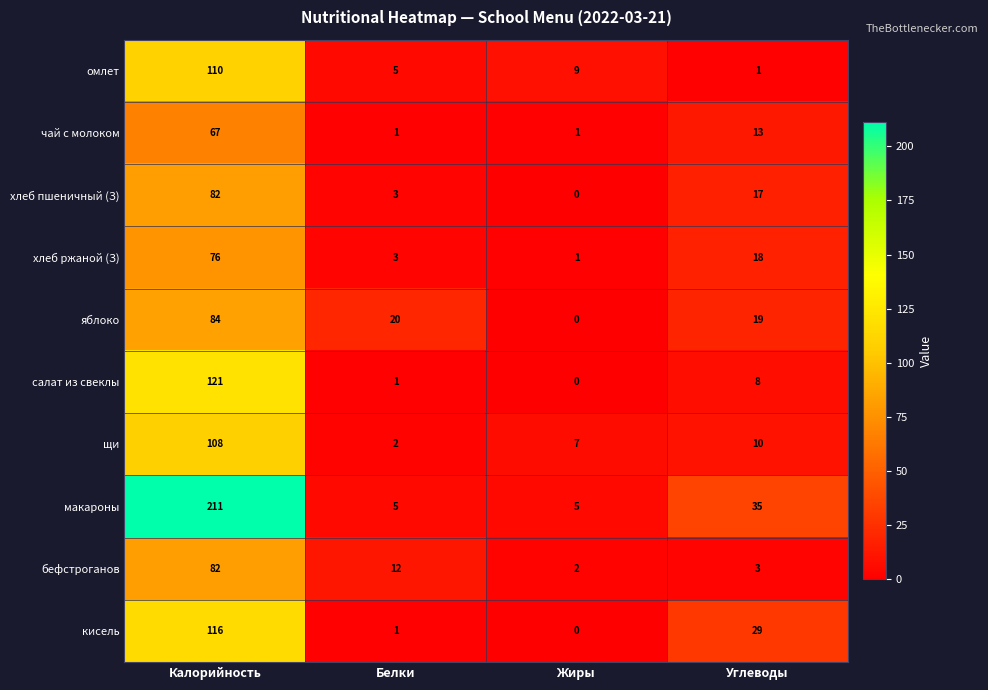

What is the difference between the highest and lowest values at Углеводы?

34